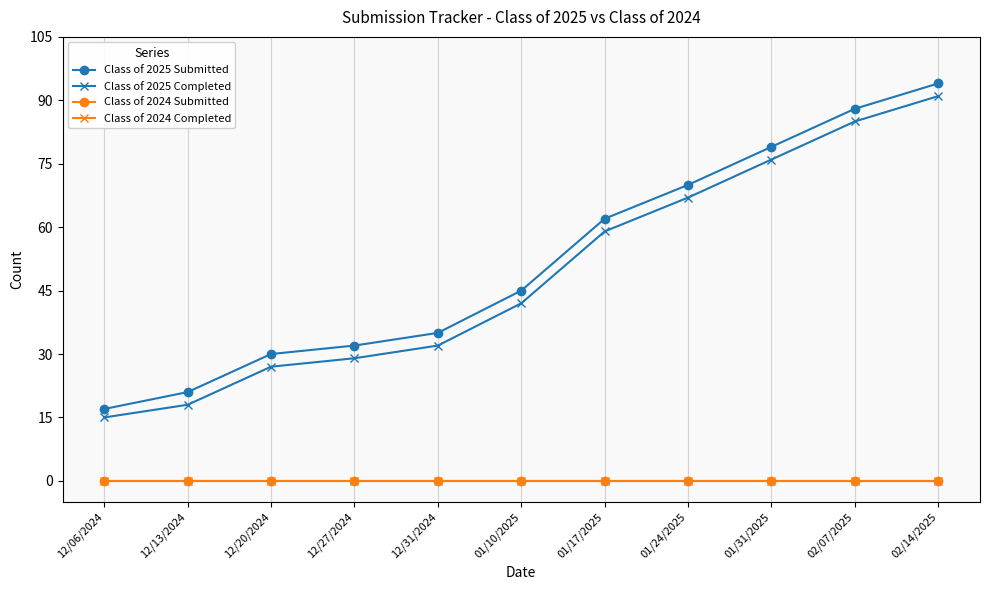

True or false: Class of 2024 Submitted and Class of 2025 Submitted cross at least once.

False